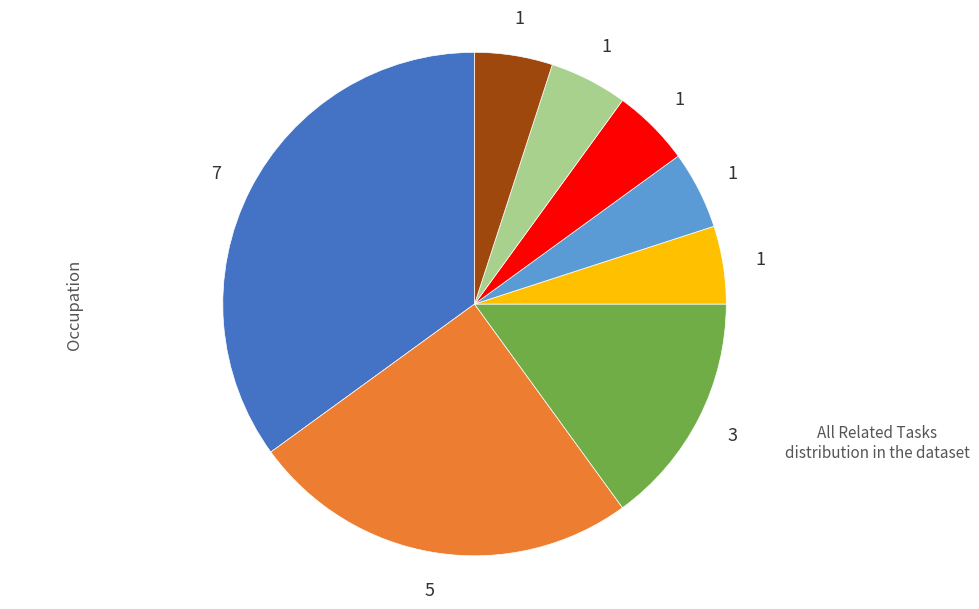

Is there any slice that represents more than half of the pie?

No